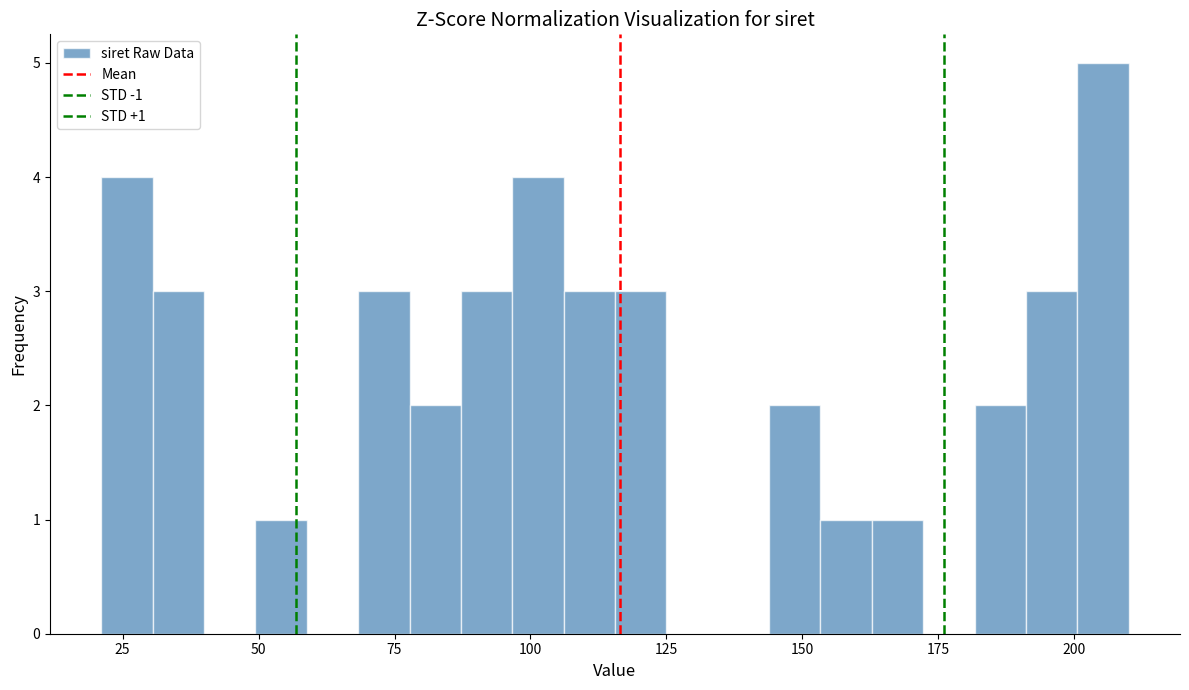

Read against the x-axis, roughly where is the centre of the tallest bar?

205